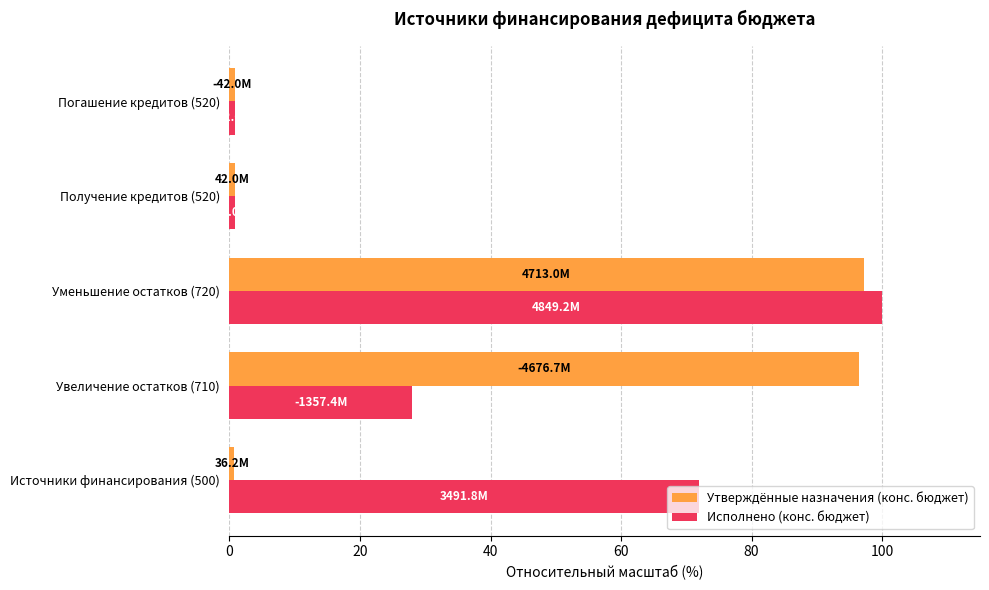

At how many categories does at least one series exceed 81?

2